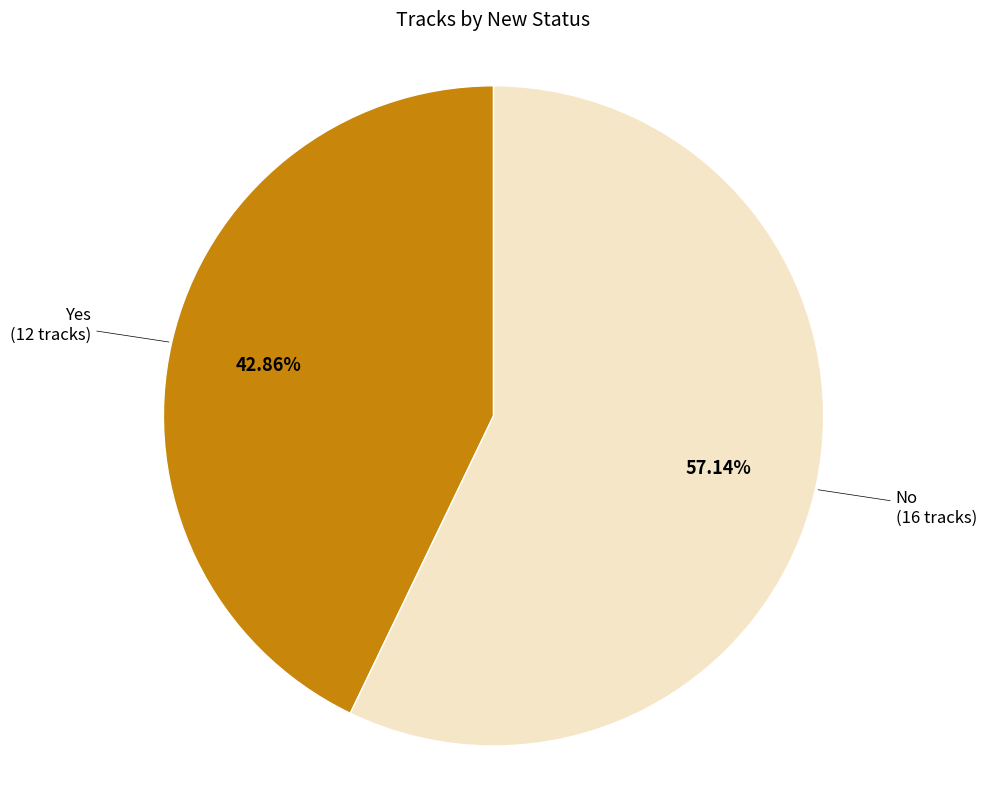

How many segments does this pie chart have?

2